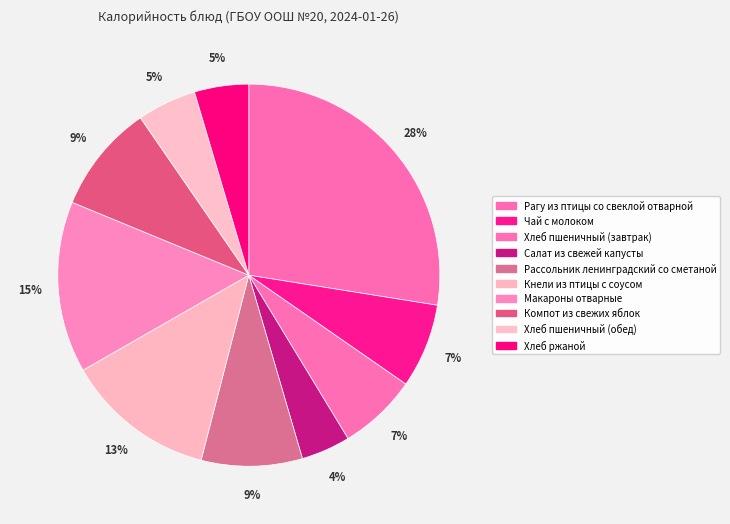

Count the number of slices in the pie.

10